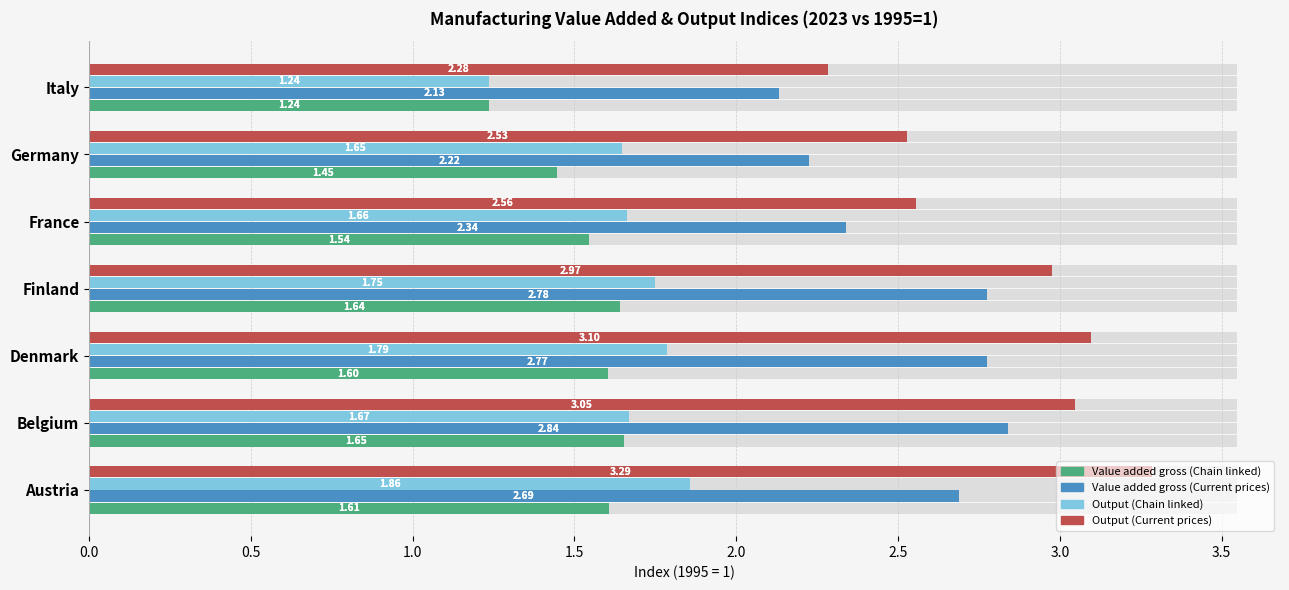

Count the number of categories in the chart.

7